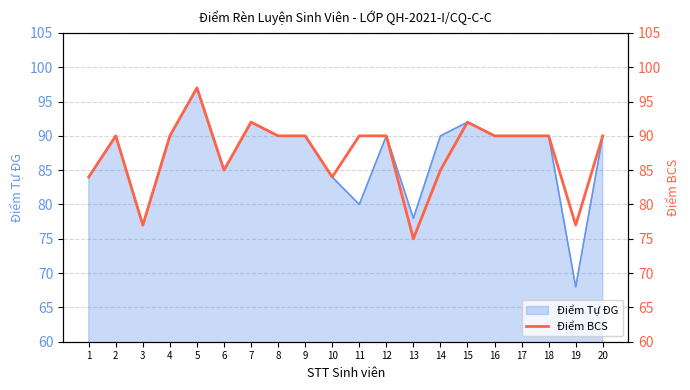

Rank the categories by value from highest to lowest.

5, 7, 15, 2, 4, 8, 9, 11, 12, 16, 17, 18, 20, 6, 14, 1, 10, 3, 19, 13